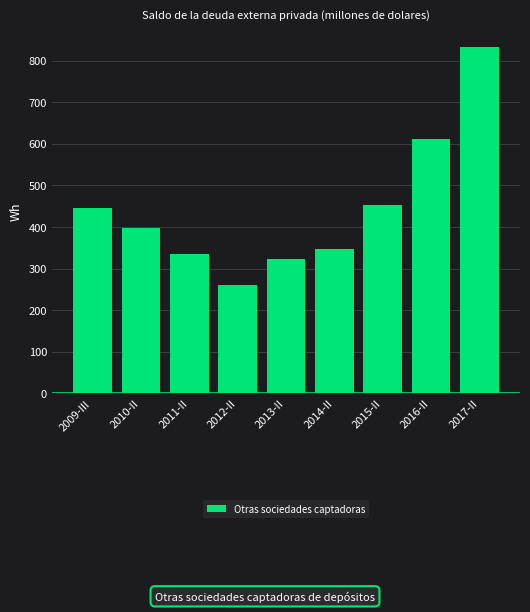

Reading left to right, extract all data points from this chart.

2009-III=446.6	2010-II=397.5	2011-II=335.7	2012-II=261.3	2013-II=322.8	2014-II=347.1	2015-II=453.0	2016-II=612.5	2017-II=833.5